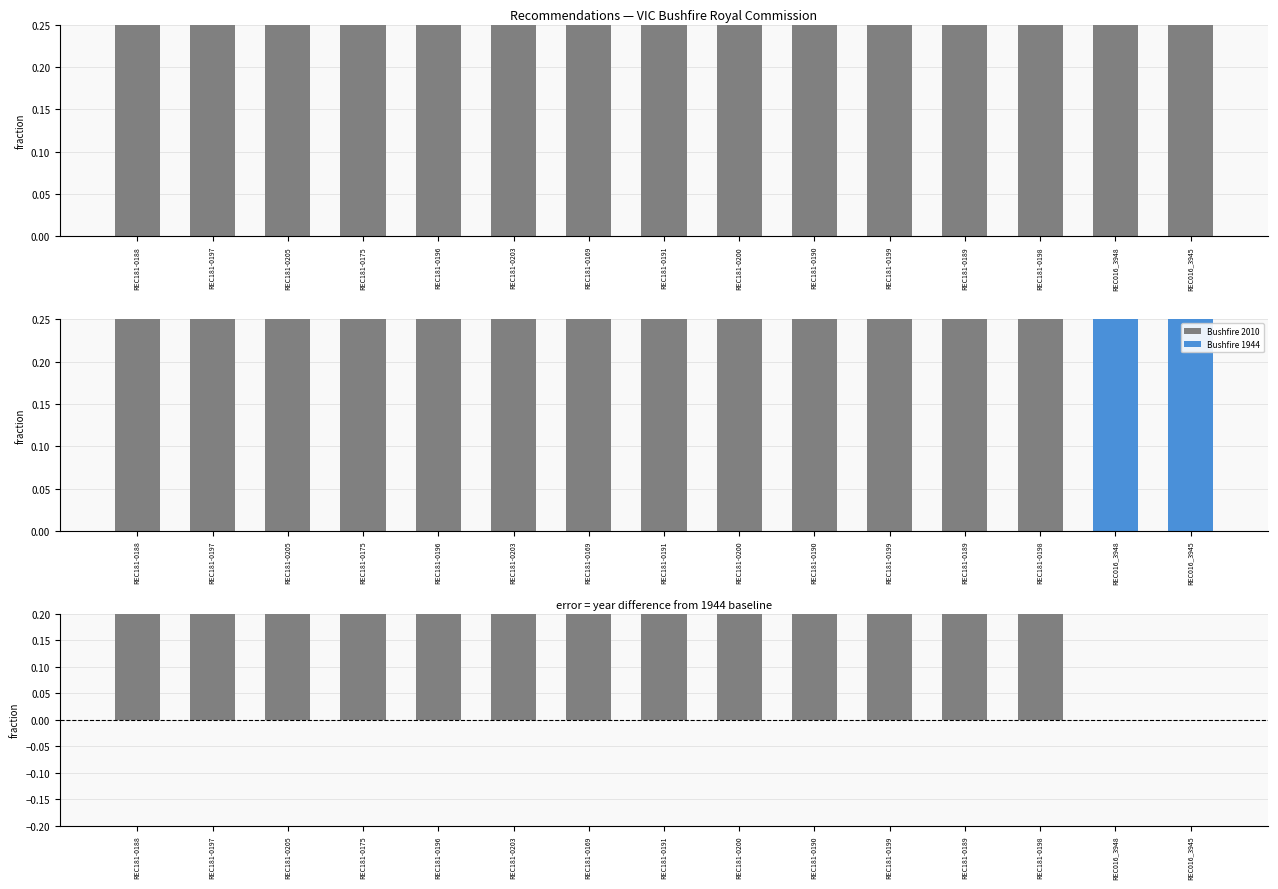

How many groups of bars are there?

15